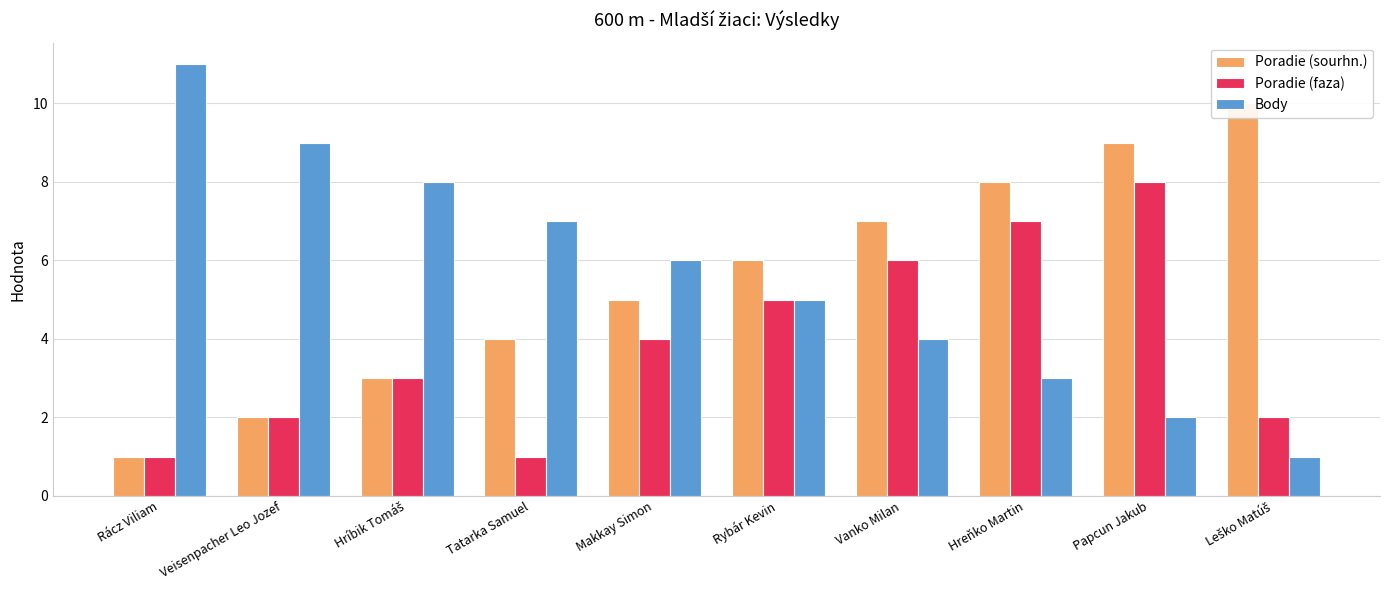

What is the lowest value of the Poradie (faza) series?

1